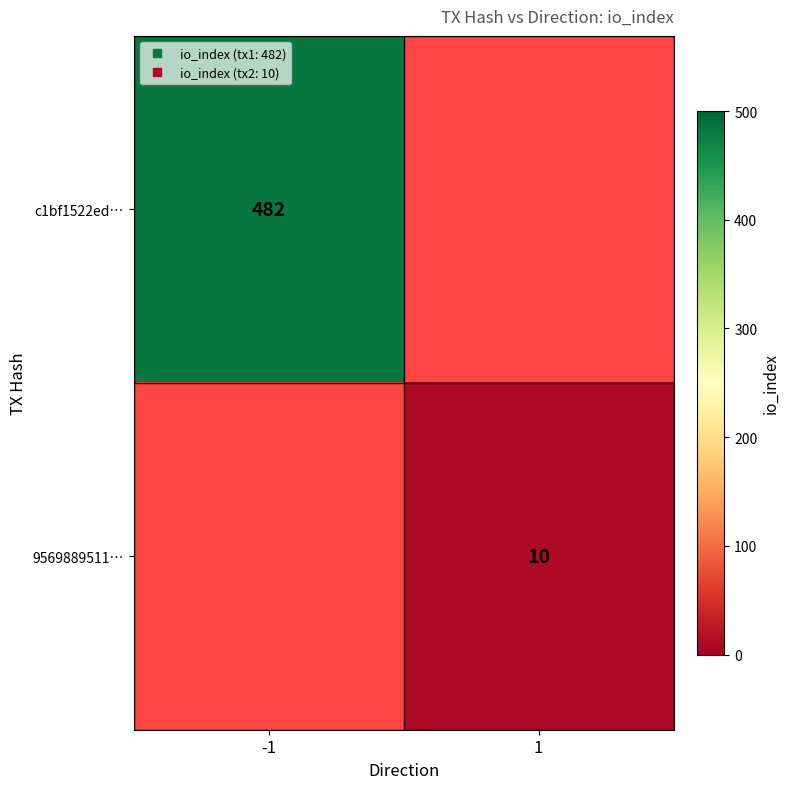

What value does the c1bf1522ed… series have at -1?

482.0